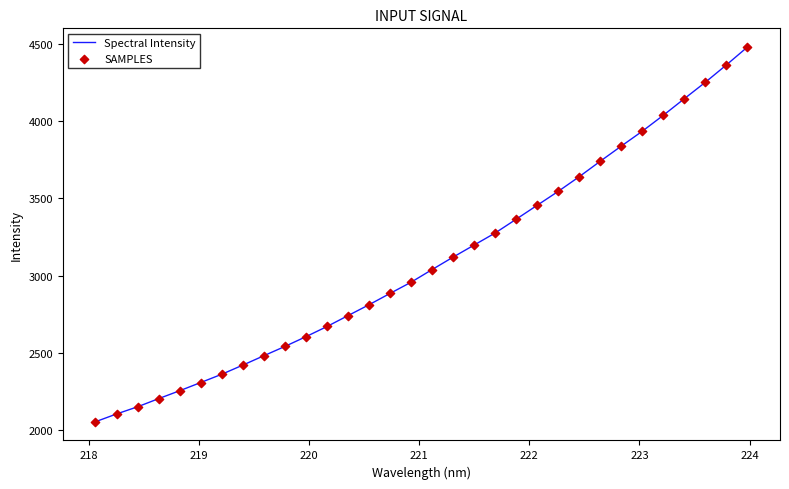

What is the maximum value shown in the chart?

4480.6